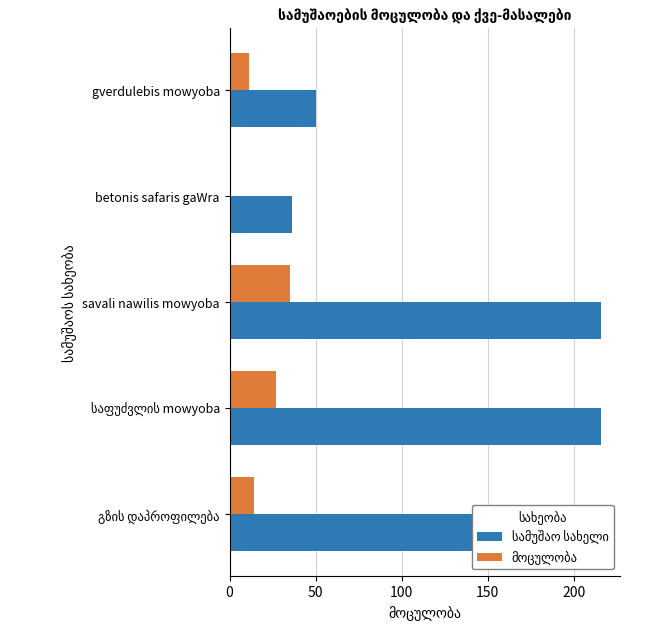

Reading left to right, extract all data points from this chart.

სამუშაო სახელი: 216.0	216.0	216.0	36.0	50.0
მოცულობა: 14.3	27.2	35.2	0.4	11.2